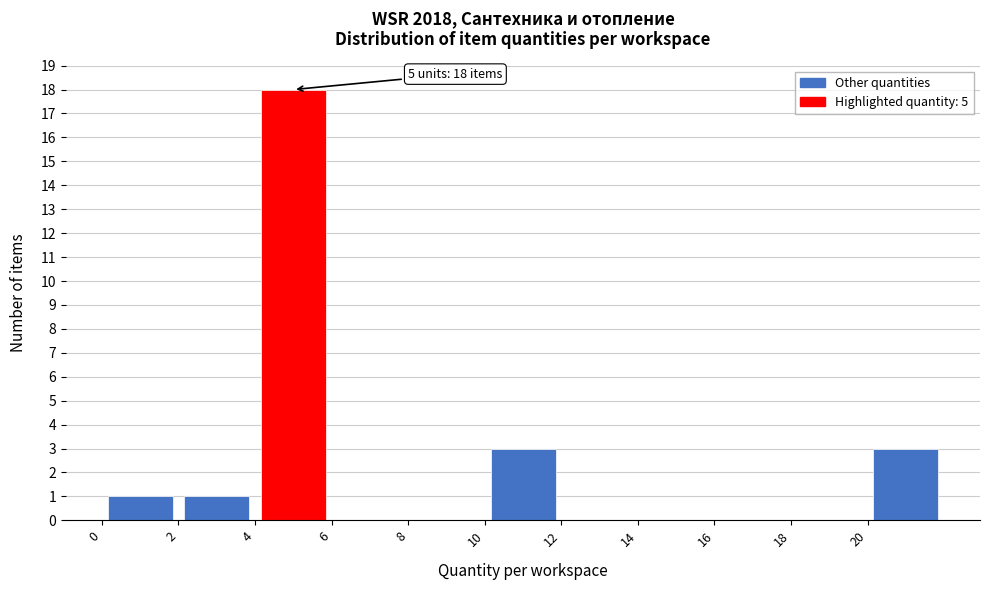

Which range on the x-axis has the tallest bar?

4 to 6